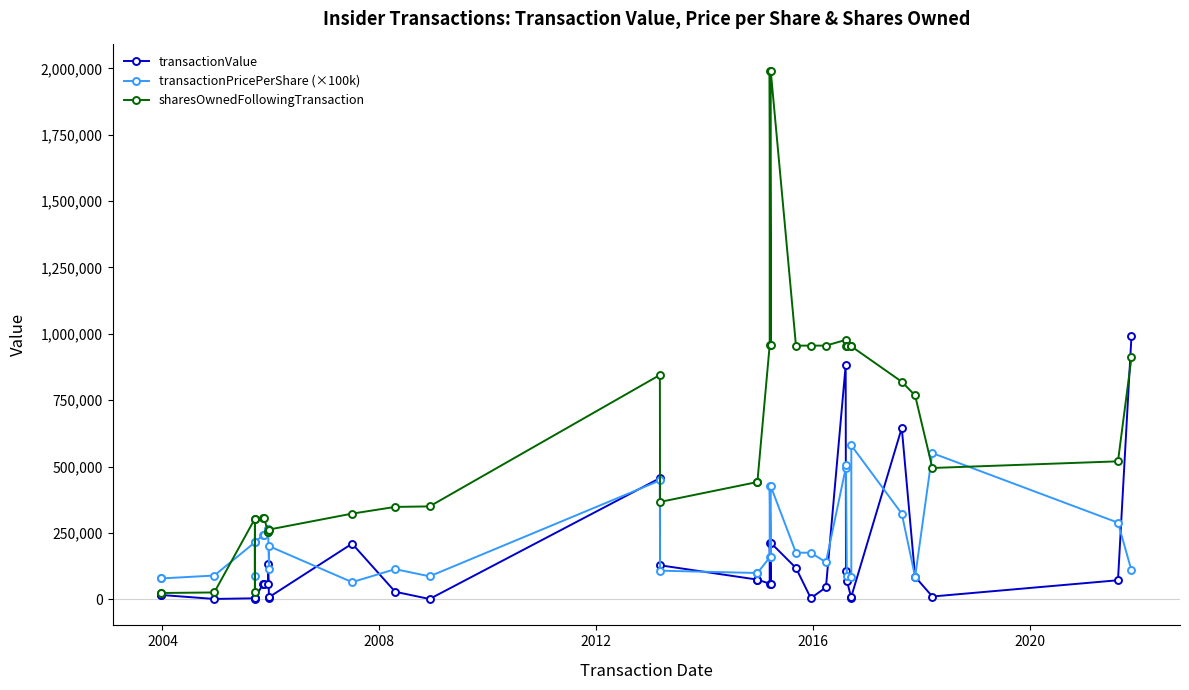

True or false: sharesOwnedFollowingTransaction has a value of 5853.7 at 2000.

False